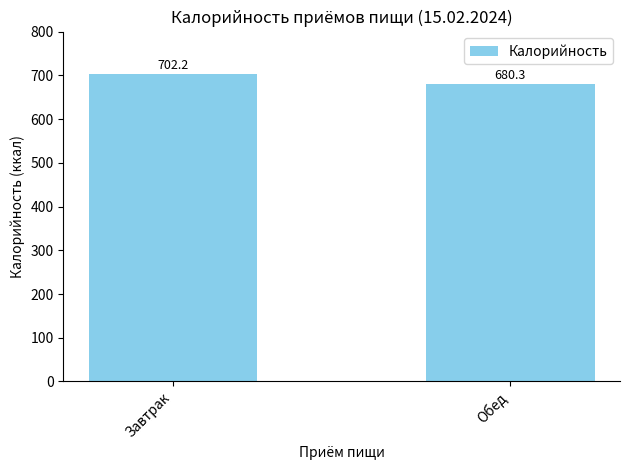

What is the minimum value shown in the chart?

680.3